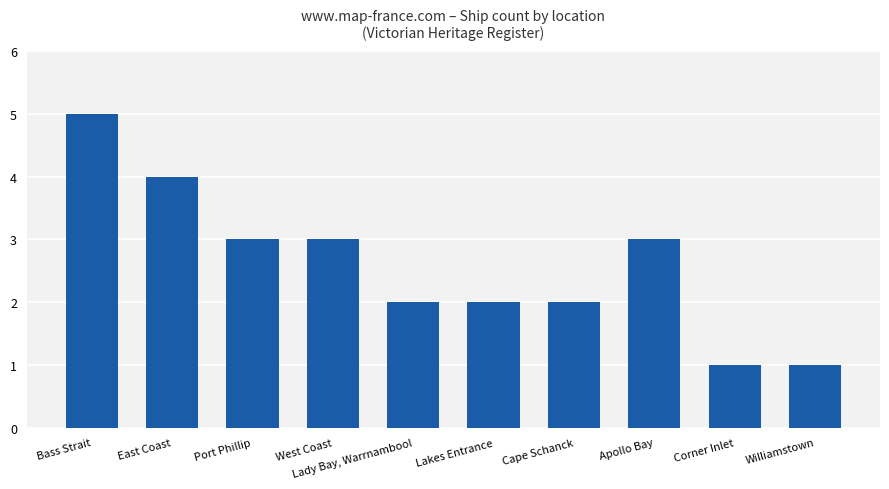

What is the change in value from Lady Bay, Warrnambool to Corner Inlet?

-1